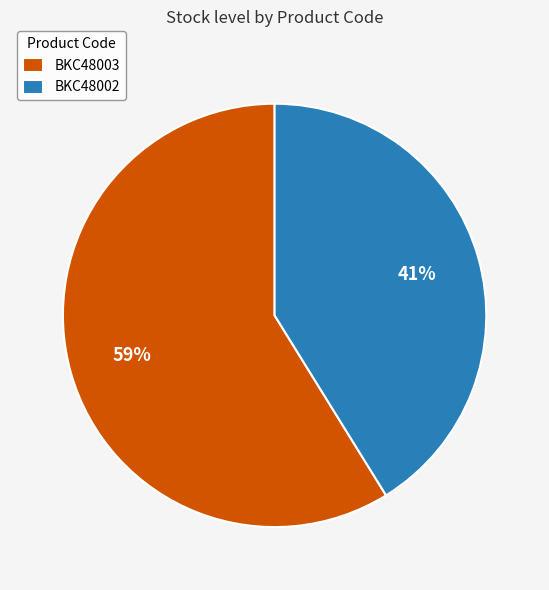

Do BKC48003 and BKC48002 together represent more than half of the pie?

Yes